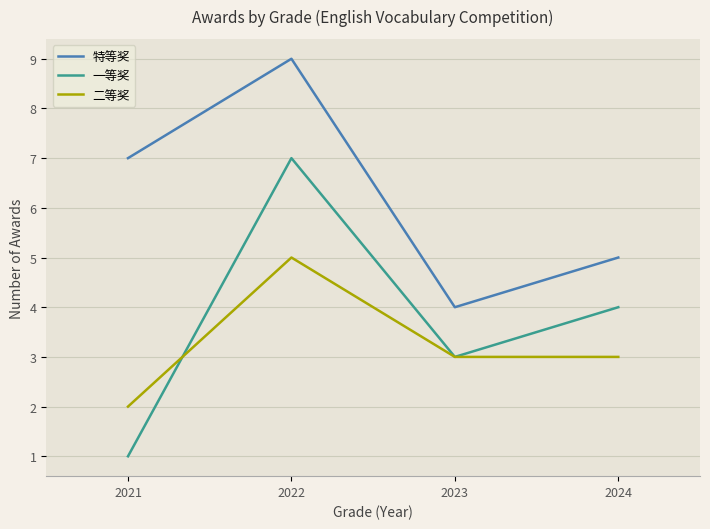

True or false: 特等奖 has a value of 16 at 2022.

False